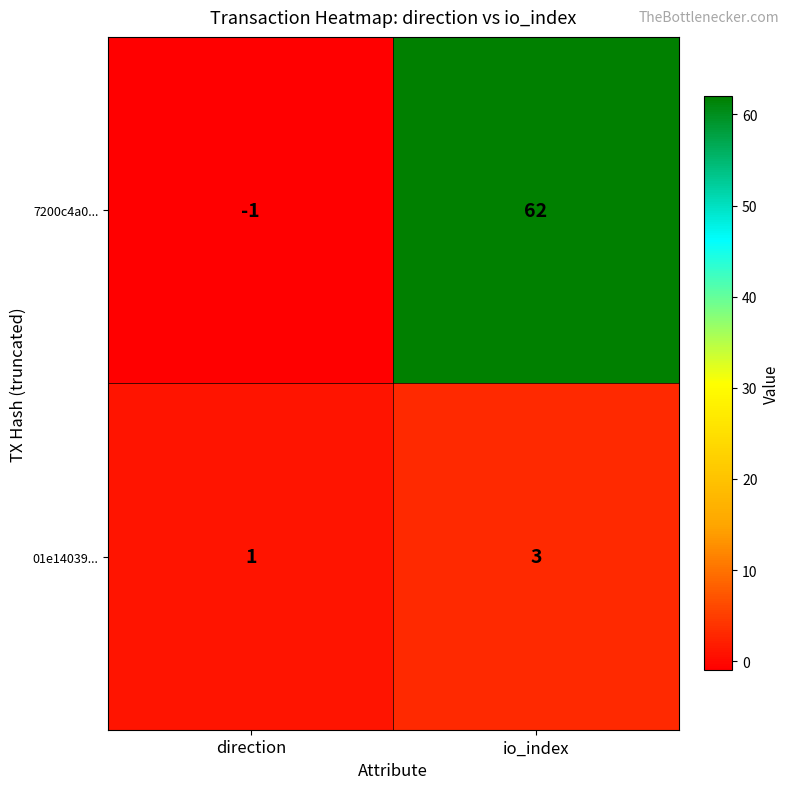

The value of 01e14039... at io_index is 3. True or false?

True